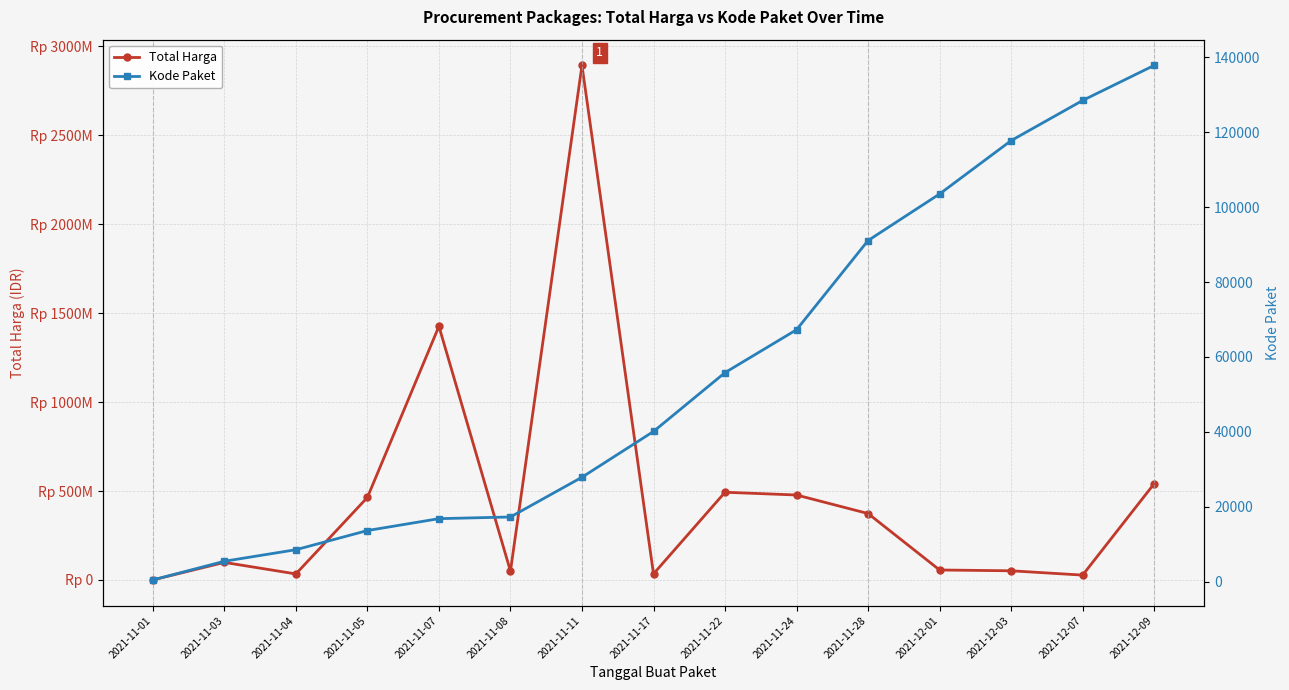

True or false: Total Harga has a value of 450129134 at 2021-11-07.

False